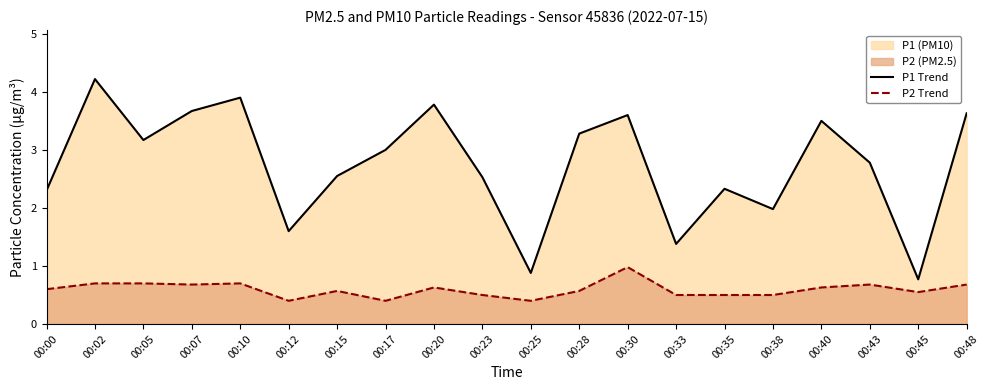

Is the value of P2 Trend at 00:07 greater than the value of P1 Trend at 00:25?

No